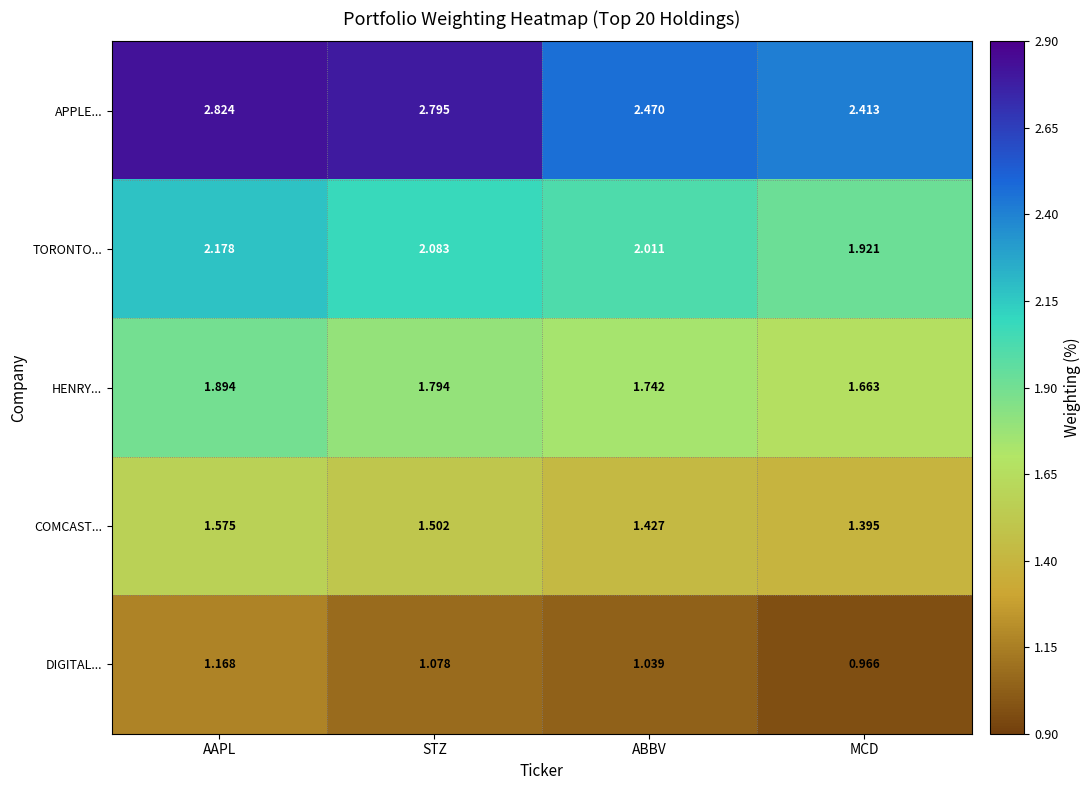

Which series has the largest range (max minus min)?

APPLE...